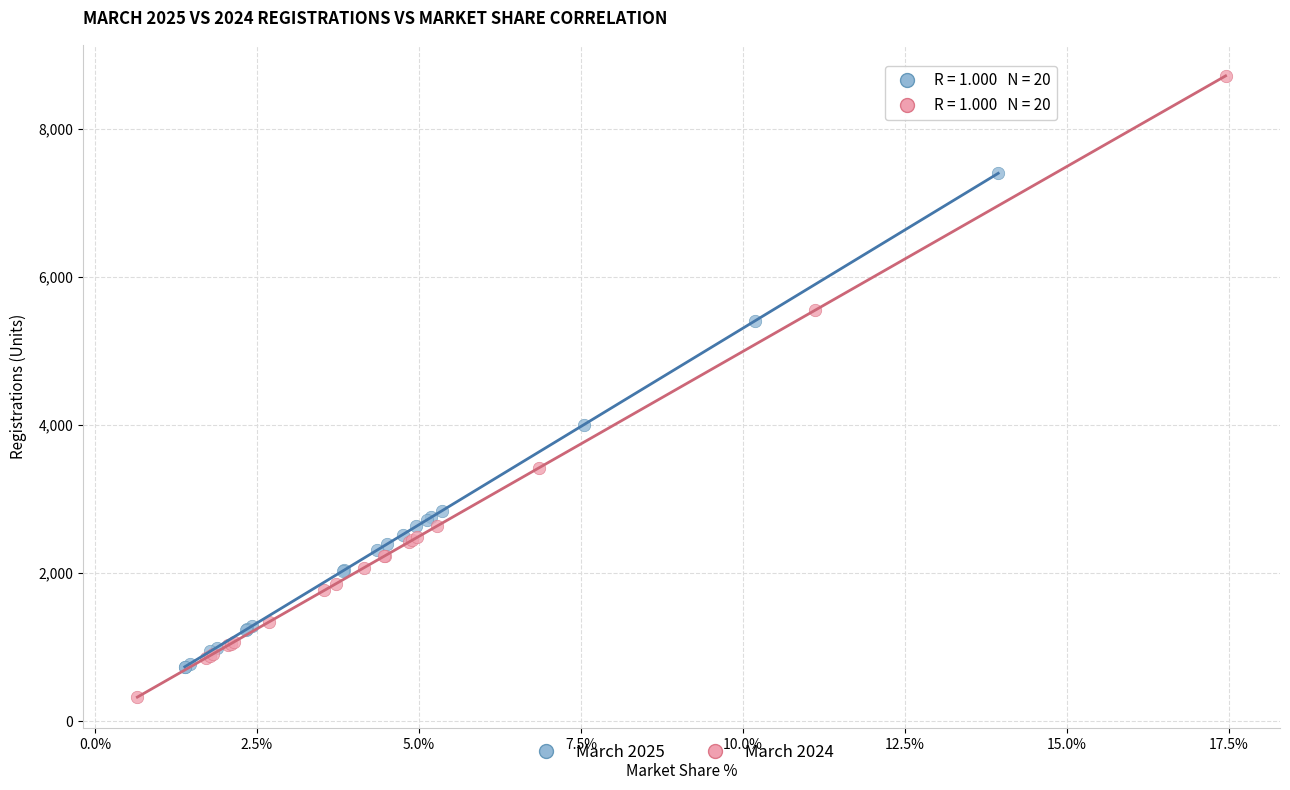

What are all the series names shown in the legend?

March 2025, March 2024